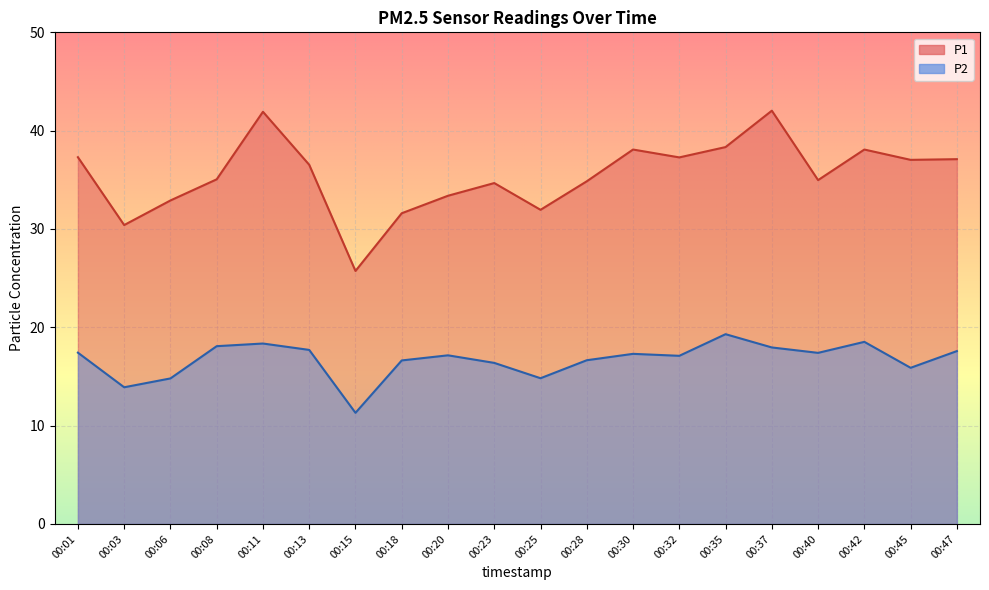

True or false: P1 and P2 intersect in this chart.

False